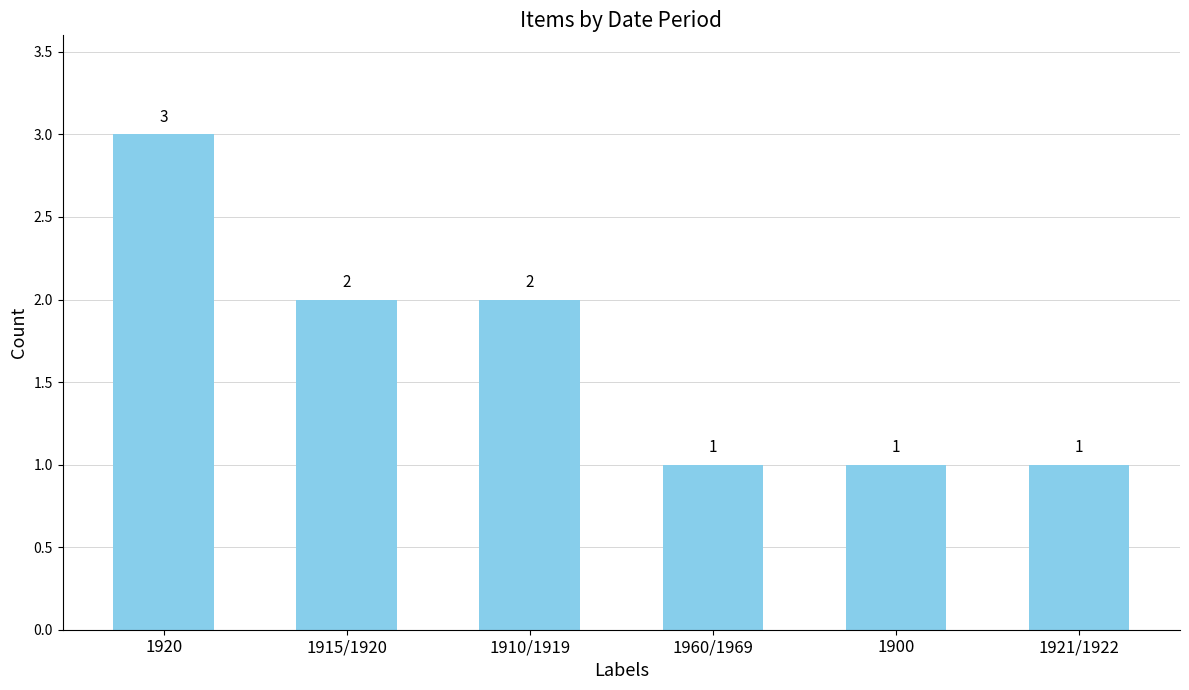

Are the bars grouped side by side (vs. stacked)?

No